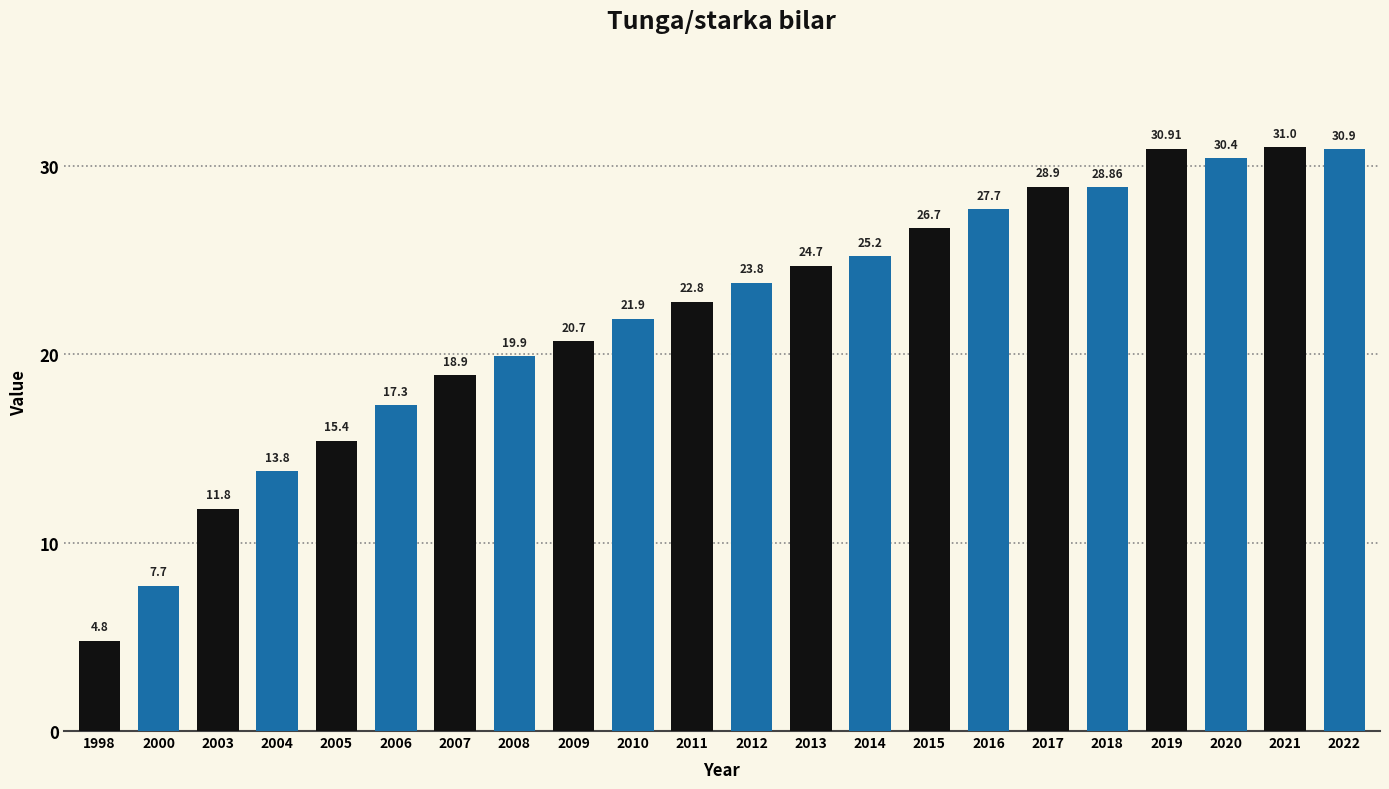

What is the sum of all values?

484.1